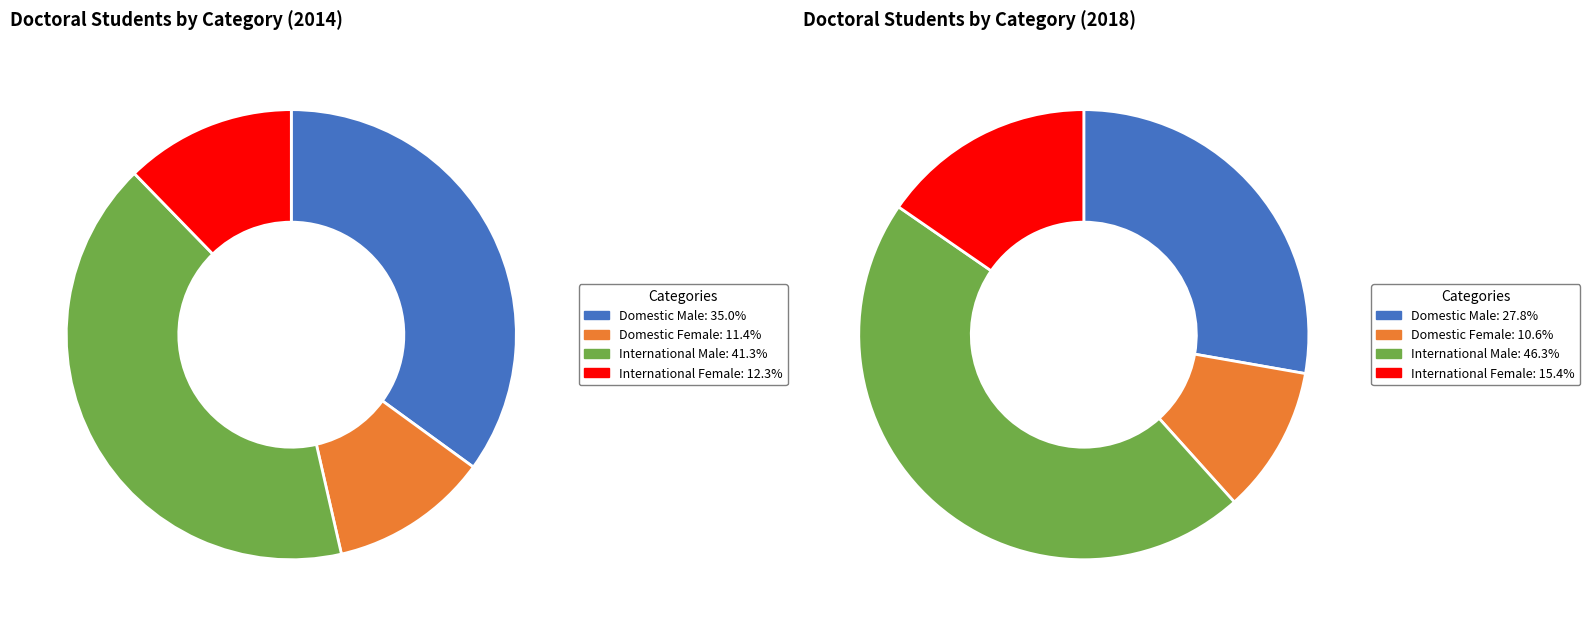

Rank the series by their maximum value, from highest to lowest.

International Male, Domestic Male, International Female, Domestic Female